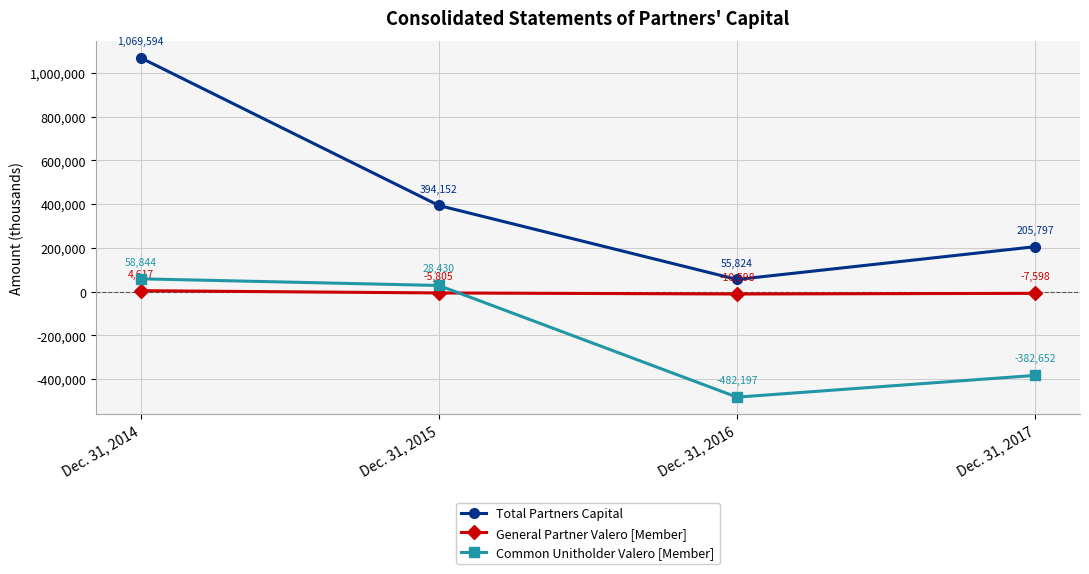

At which category does the chart reach its peak across all series?

Dec. 31, 2014